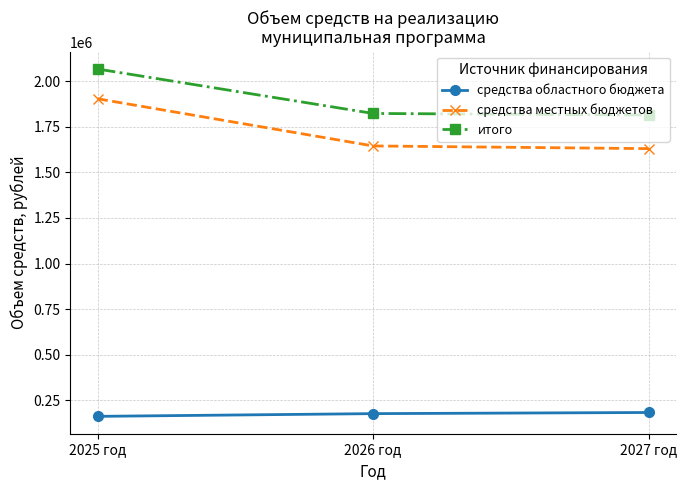

The средства областного бюджета series shows 246371 at 2025 год. True or false?

False